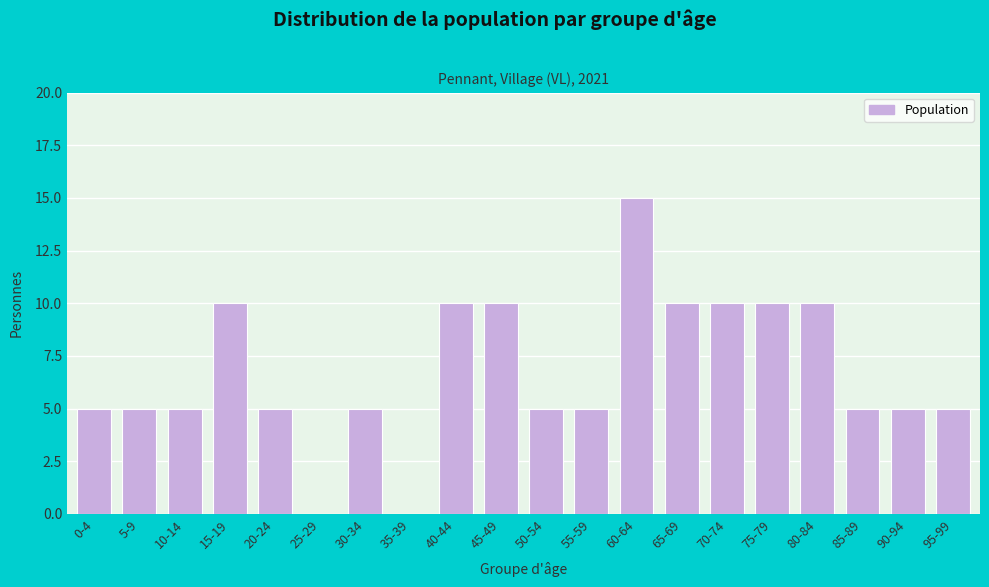

Reading left to right, extract all data points from this chart.

0-4=5	5-9=5	10-14=5	15-19=10	20-24=5	25-29=0	30-34=5	35-39=0	40-44=10	45-49=10	50-54=5	55-59=5	60-64=15	65-69=10	70-74=10	75-79=10	80-84=10	85-89=5	90-94=5	95-99=5